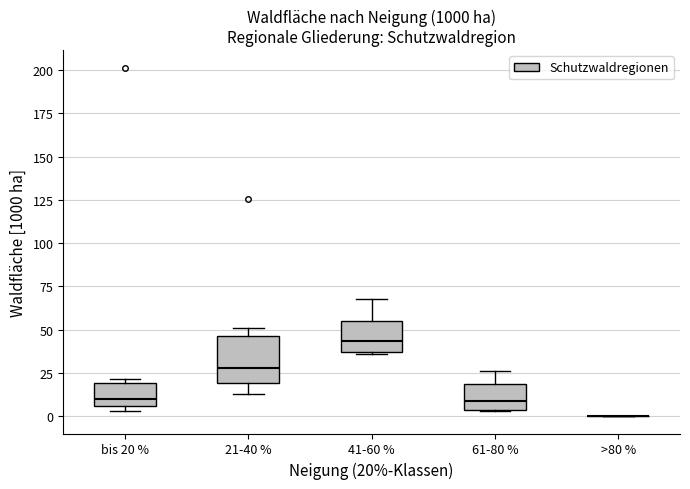

Reading left to right, transcribe this box plot: for each box, give where its median line is, the range the box spans, and where its two whiskers end, as read against the y-axis. The values are not printed on the chart, so give them approximately, as read against the axis.

bis 20 %: median 10, box 5 to 20, whiskers 5 (just below the box's lower edge) to 20 (just above the box's upper edge)
21-40 %: median 30, box 20 to 45, whiskers 15 to 50
41-60 %: median 45, box 35 to 55, whiskers 35 to 70
61-80 %: median 10, box 5 to 20, whiskers 5 to 25
>80 %: box collapsed to a line at 0, whiskers 0 to 0